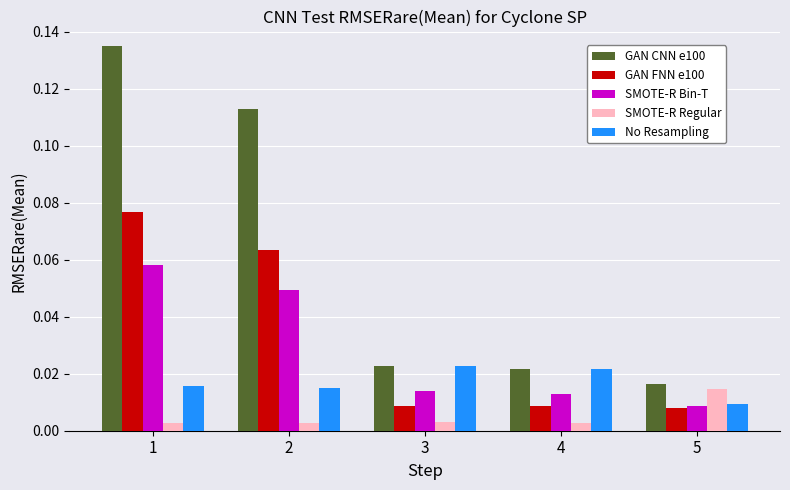

Where is SMOTE-R Bin-T nearest to the value 0?

5